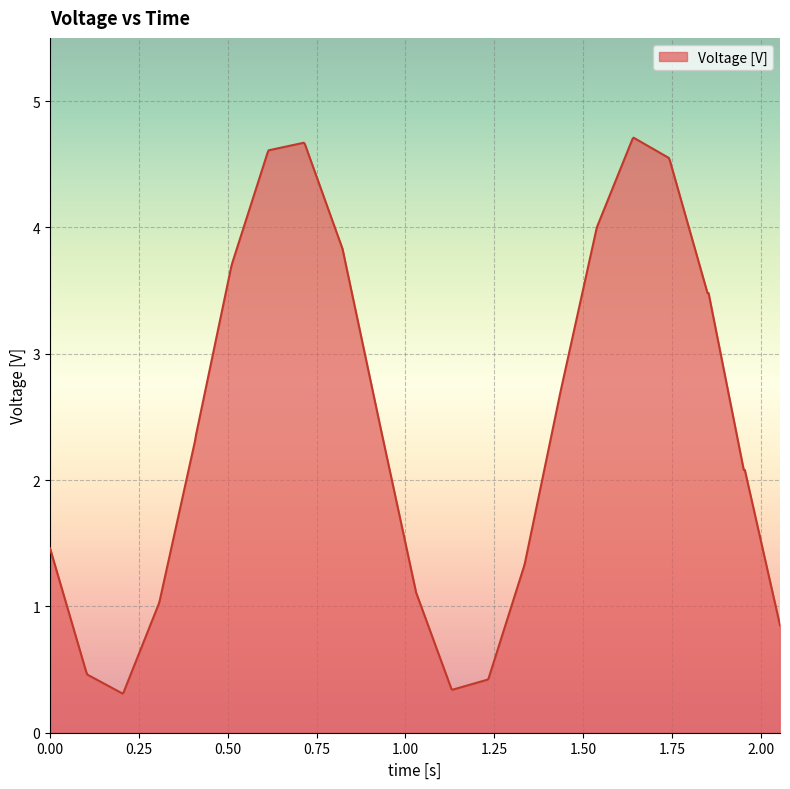

What is the maximum value shown in the chart?

4.7